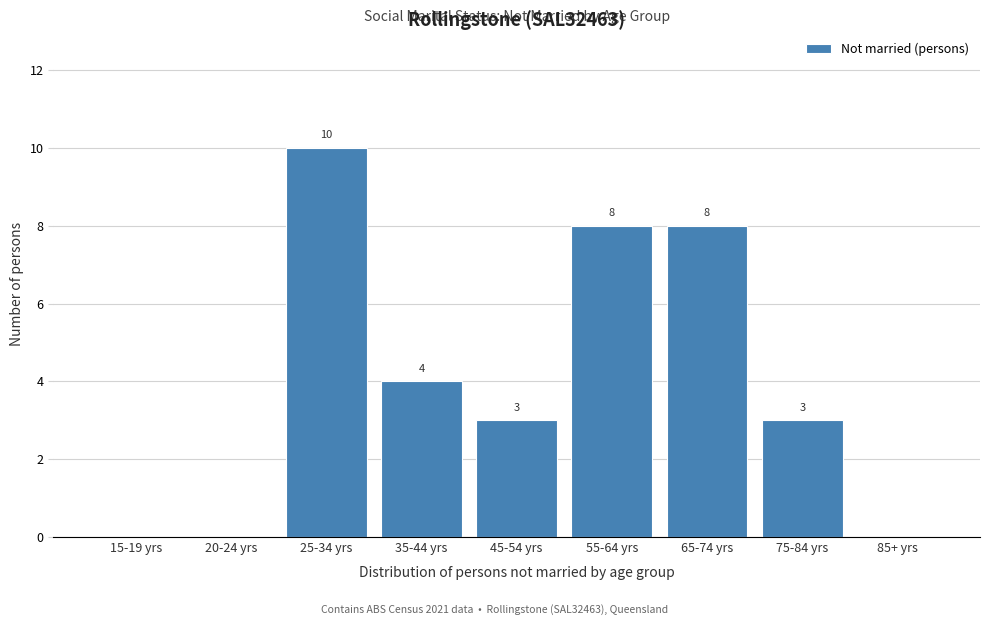

Reading right to left, what are all the values shown in this chart?

85+ yrs=0	75-84 yrs=3	65-74 yrs=8	55-64 yrs=8	45-54 yrs=3	35-44 yrs=4	25-34 yrs=10	20-24 yrs=0	15-19 yrs=0